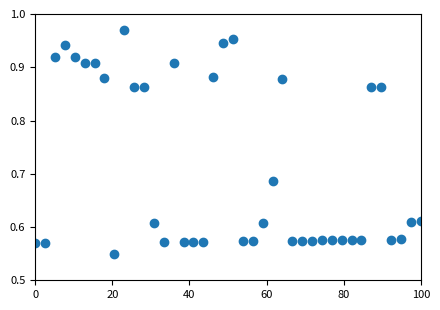

What is the range of X values (max minus min)?

100.0